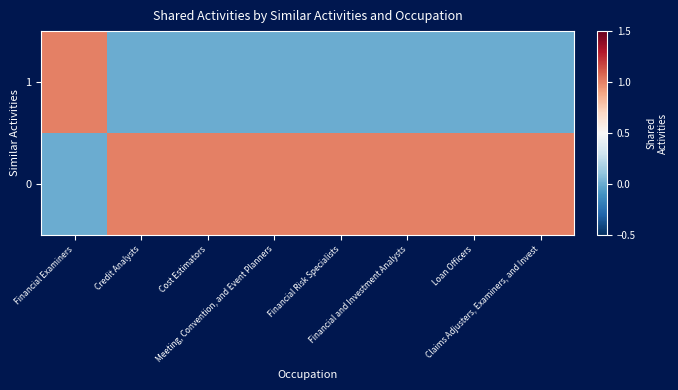

Between Cost Estimators and Financial Examiners, which is larger?

Financial Examiners